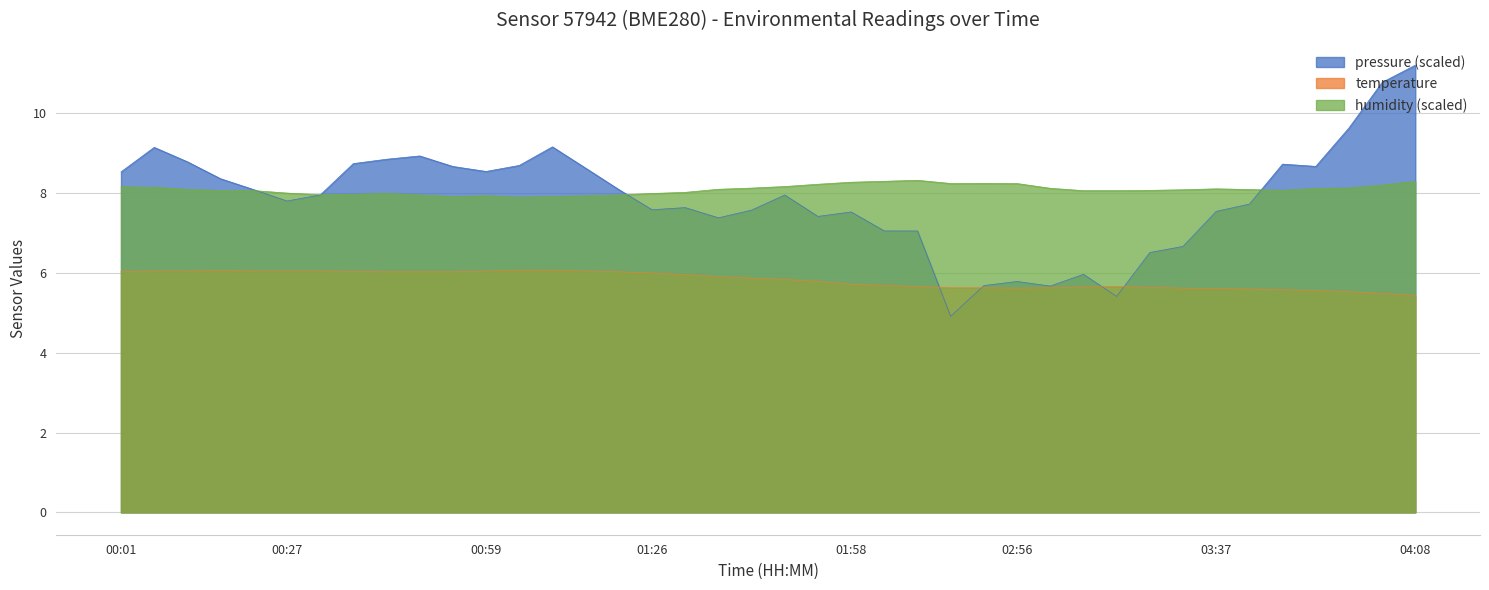

True or false: temperature and humidity cross at least once.

False